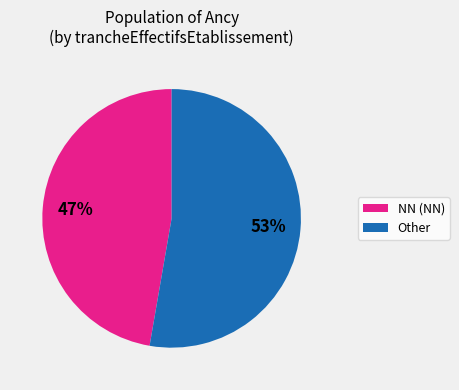

Is the sum of NN (NN) and Other greater than half?

Yes